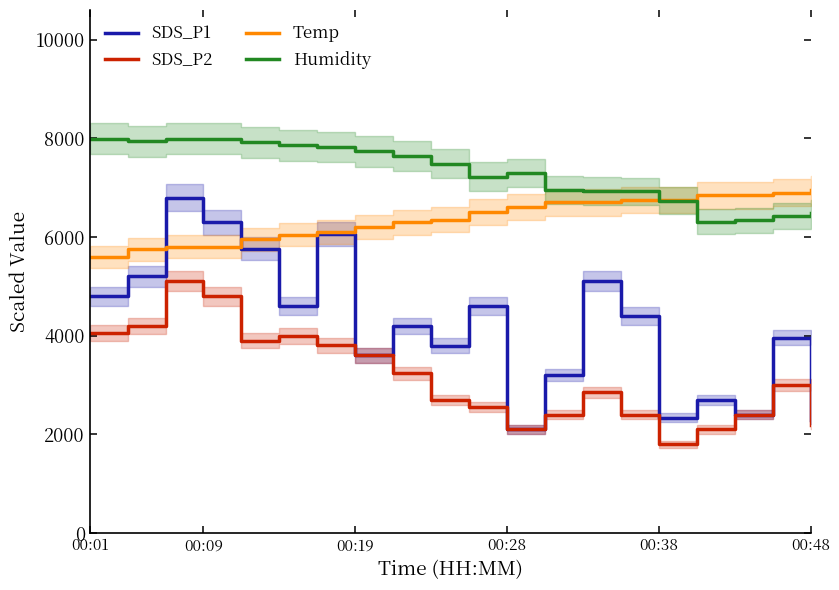

What is the lowest value of the Temp series?

5600.0